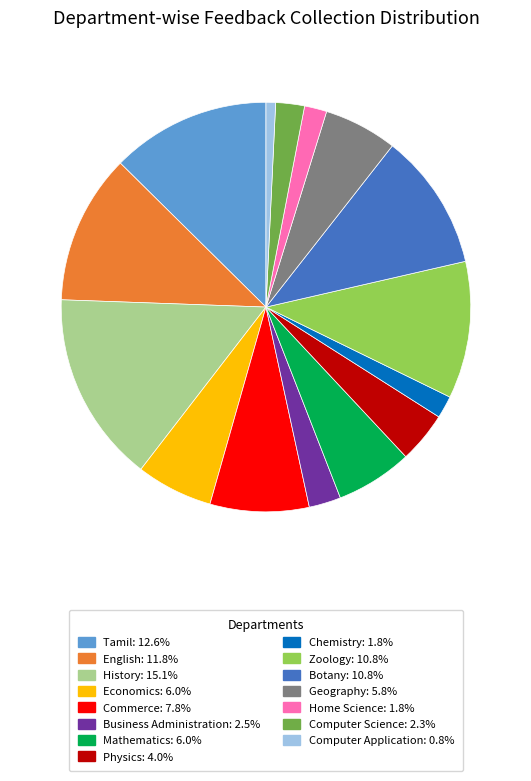

Does Geography account for over 50% of the chart?

No